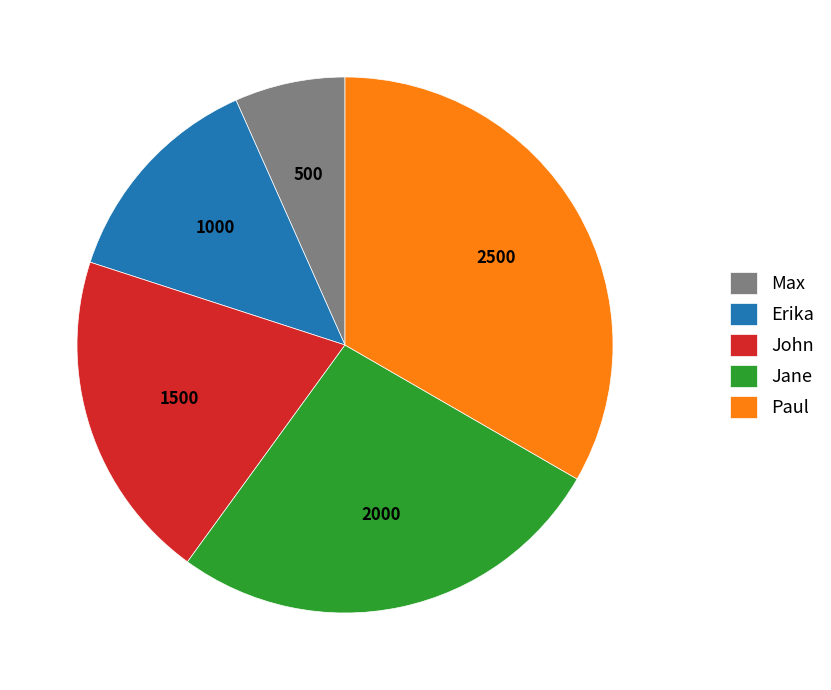

Which has a higher value, Paul or Jane?

Paul